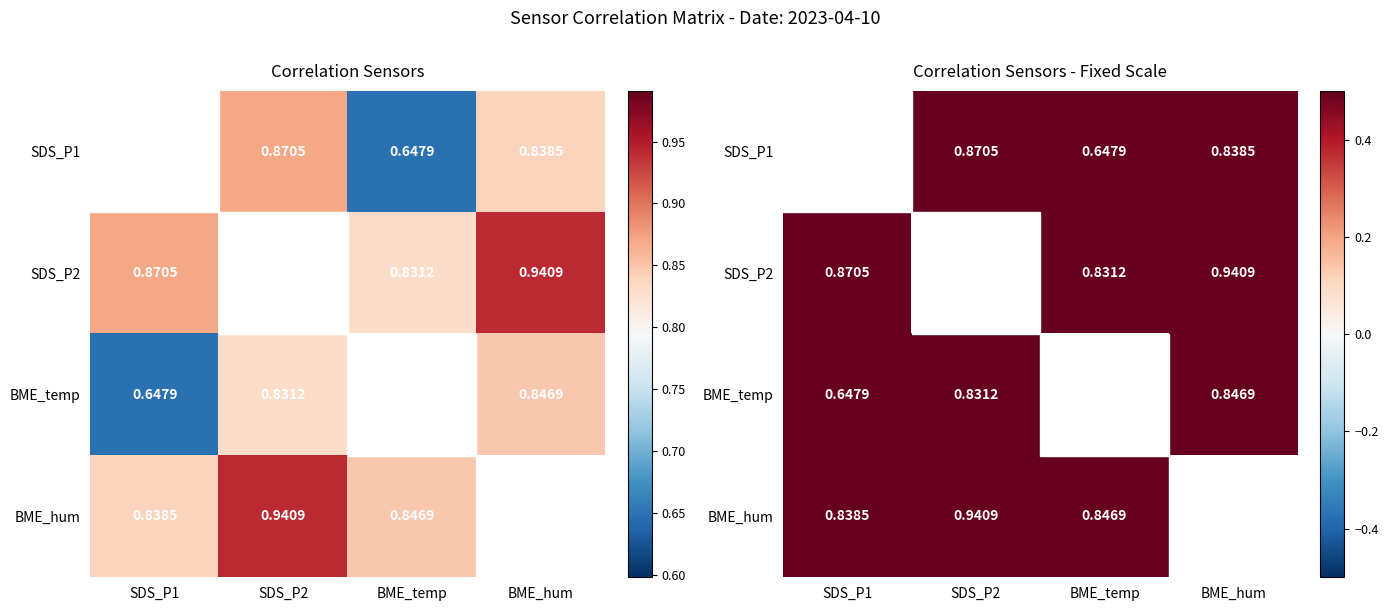

Rank the categories by BME_hum value from highest to lowest.

SDS_P2, BME_temp, BME_hum, SDS_P1